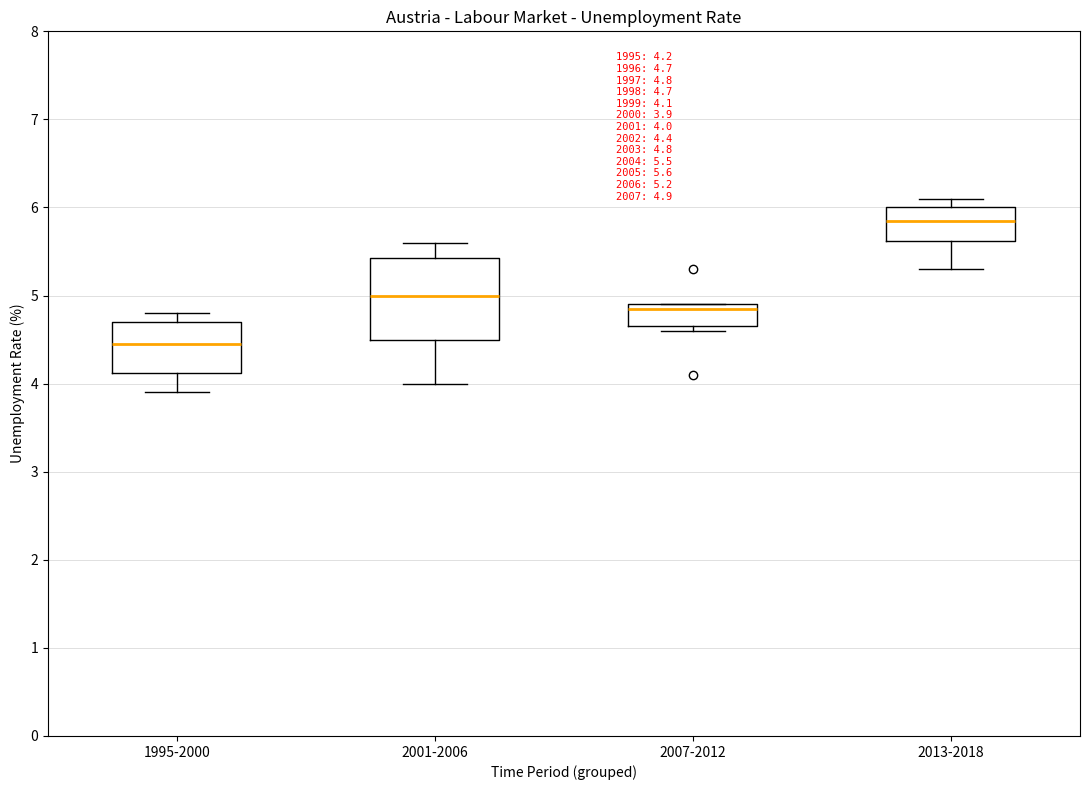

Comparing the boxes themselves (not the whiskers), which one is the tallest?

2001-2006